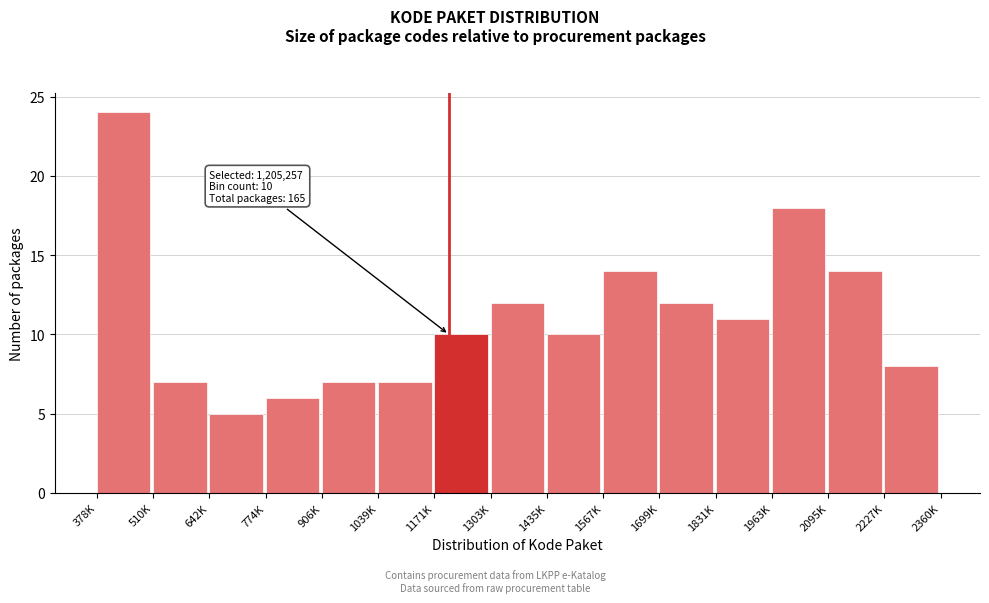

Reading left to right, list all the values displayed in this chart.

378K=24	510K=7	642K=5	774K=6	906K=7	1039K=7	1171K=10	1303K=12	1435K=10	1567K=14	1699K=12	1831K=11	1963K=18	2095K=14	2227K=8